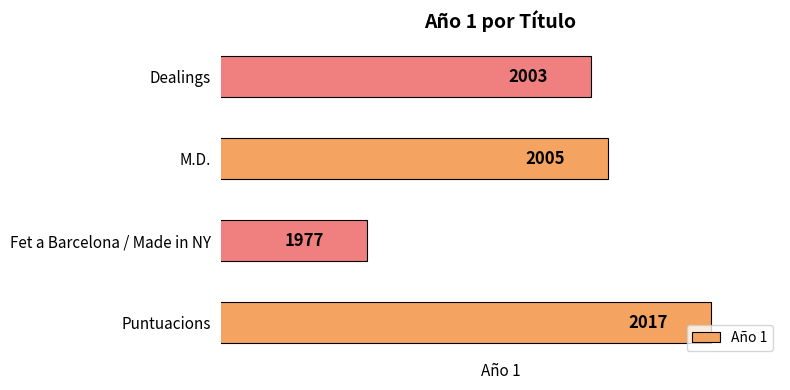

Are the bars grouped side by side (vs. stacked)?

No